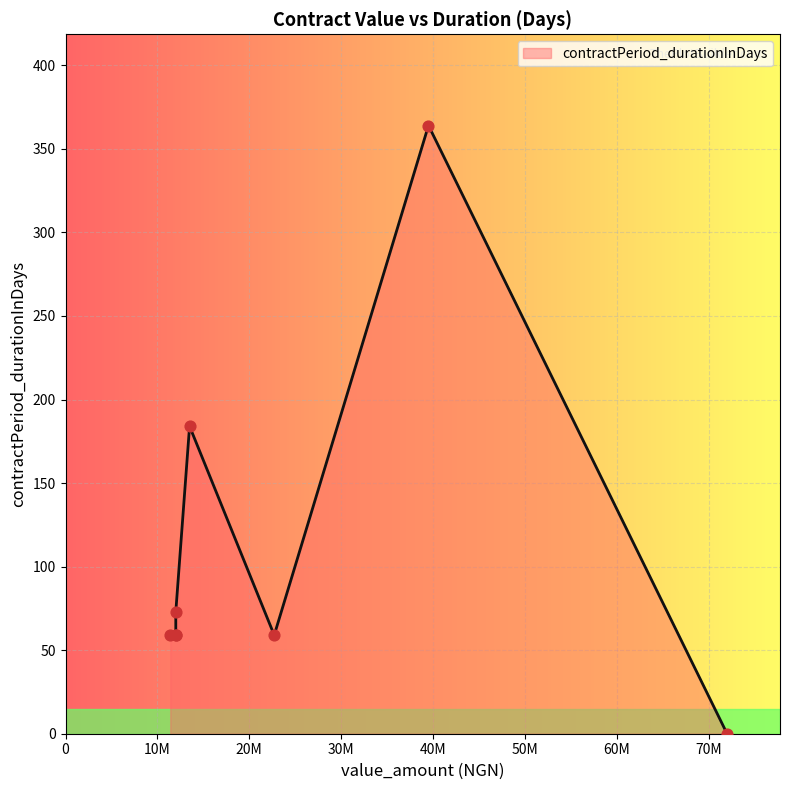

Which has a higher value, 72000060 or 12000000?

12000000